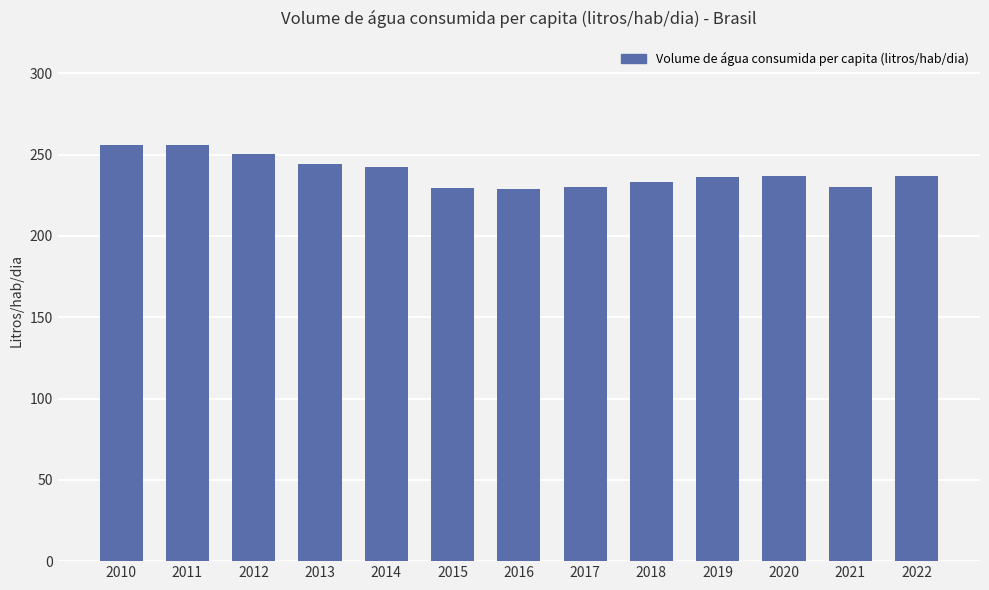

What is the maximum value shown in the chart?

256.0